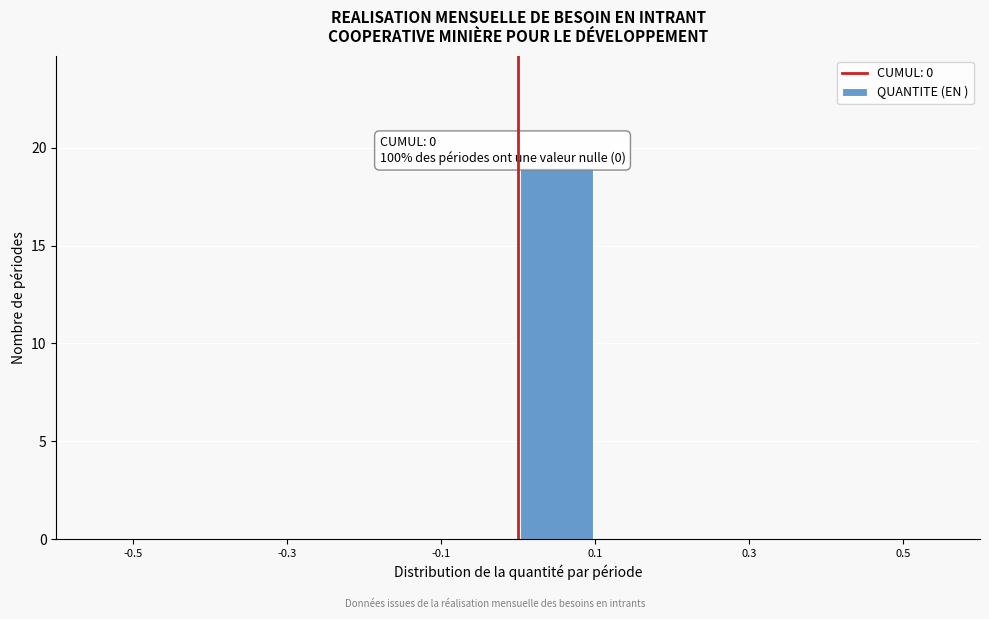

Over which range of the x-axis is the bar tallest?

0.0 to 0.1